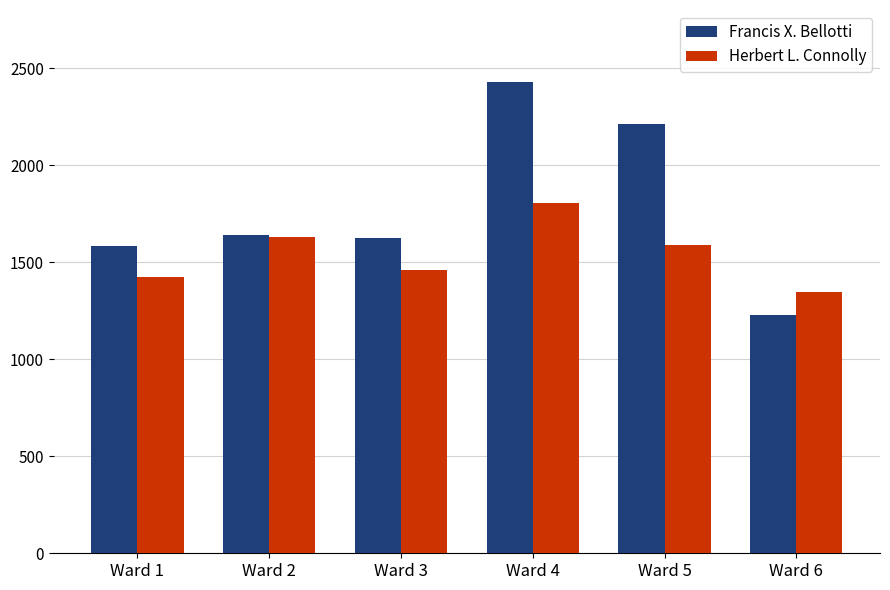

What is the approximate value of Francis X. Bellotti at Ward 4, to the nearest 10?

2430